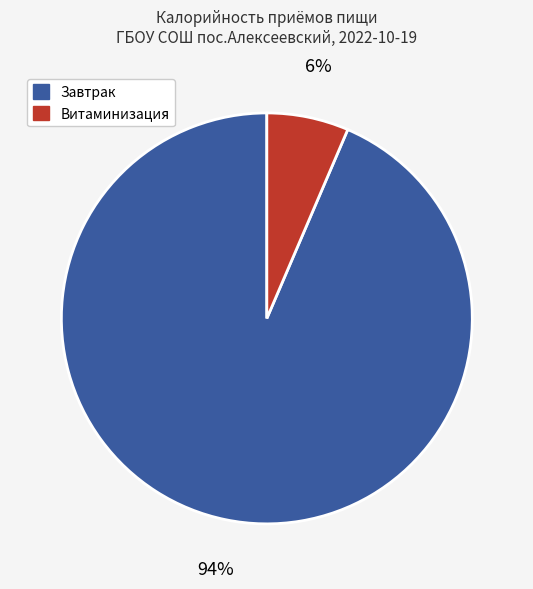

Which has a higher value, Завтрак or Витаминизация?

Завтрак